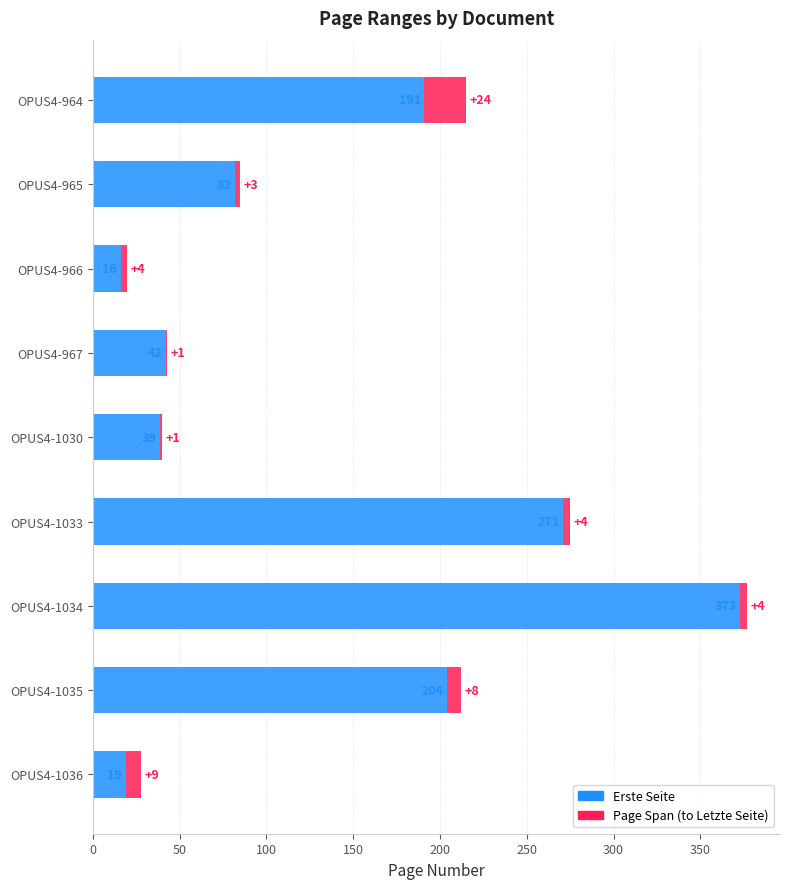

What is the total value across all series at OPUS4-965?

85